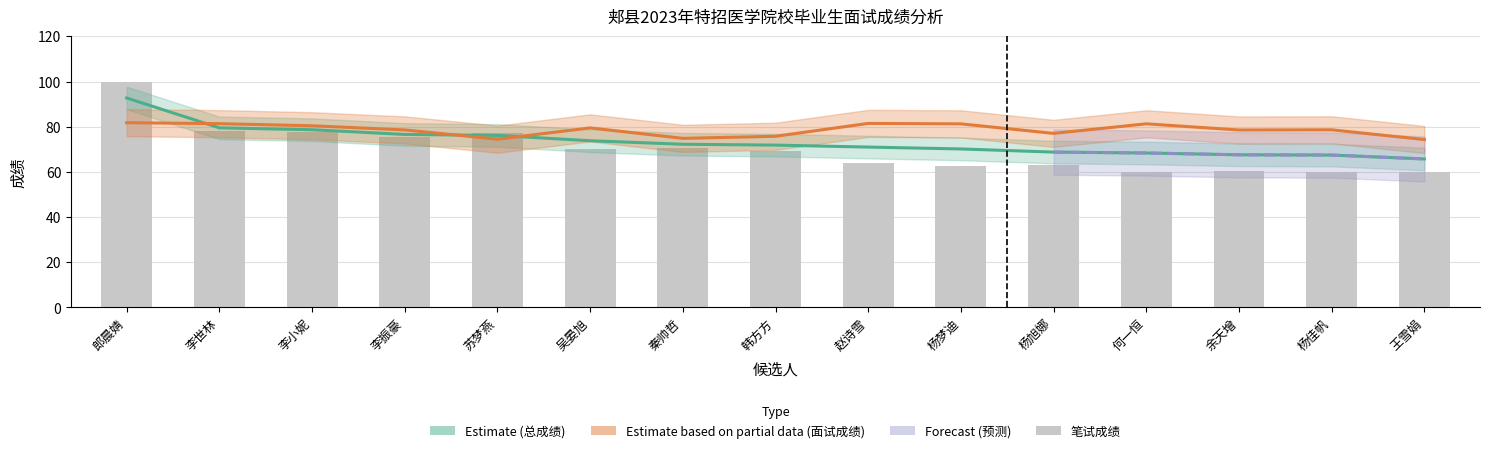

Which series has the largest total across all categories?

interview_score